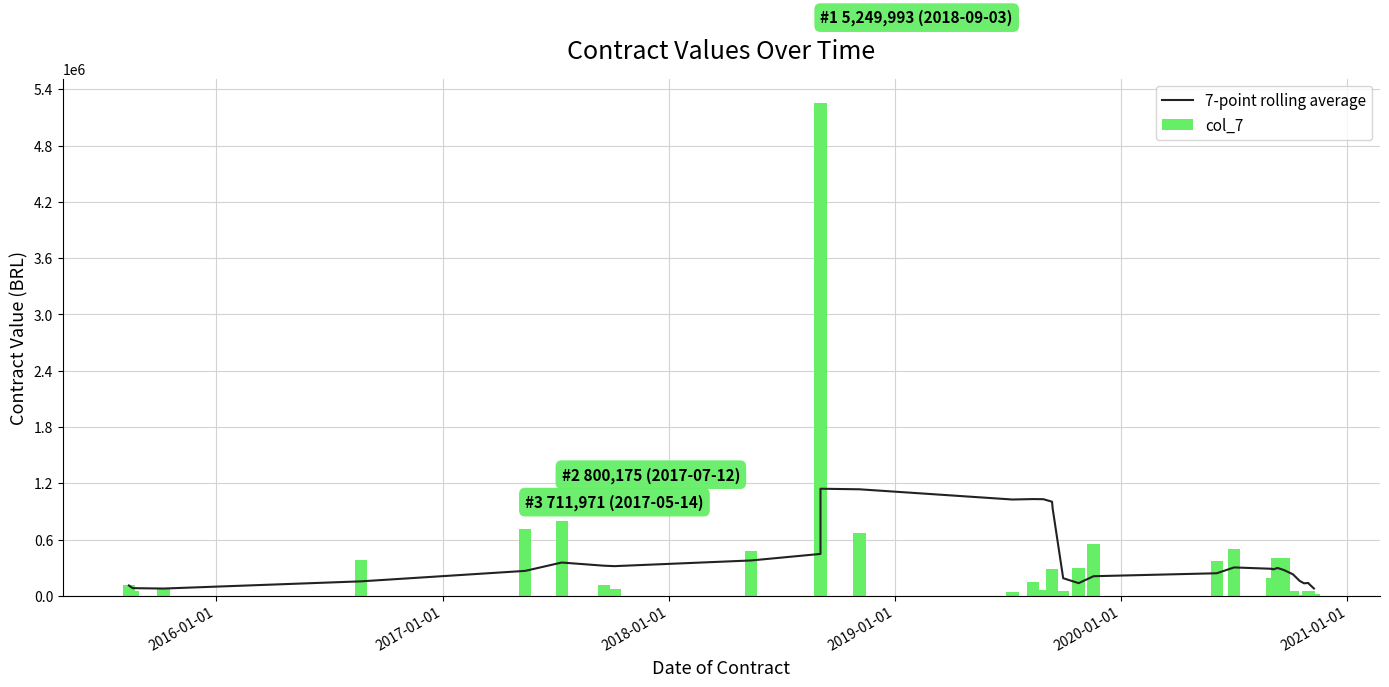

How many data points does each series have?

33